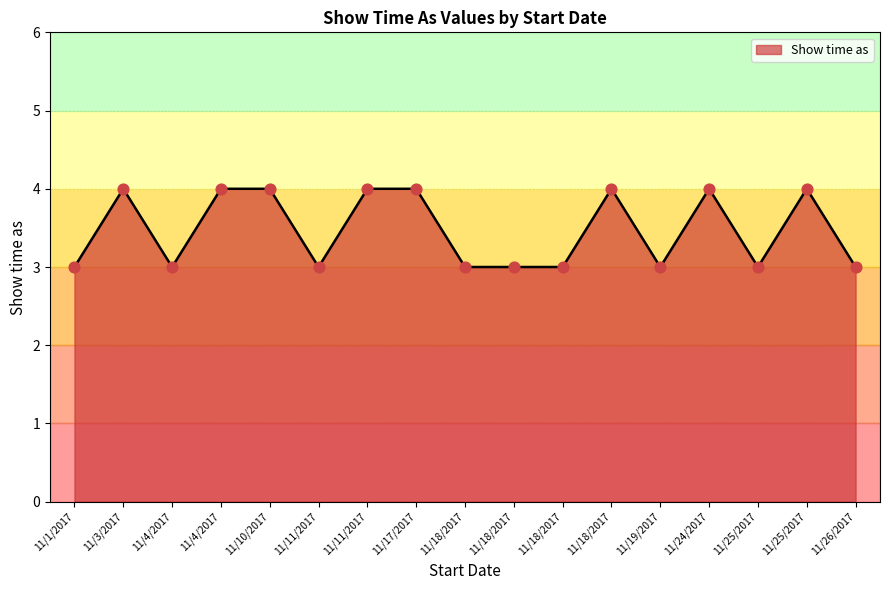

What is the ratio of the value at 11/18/2017 to the value at 11/17/2017?

0.8